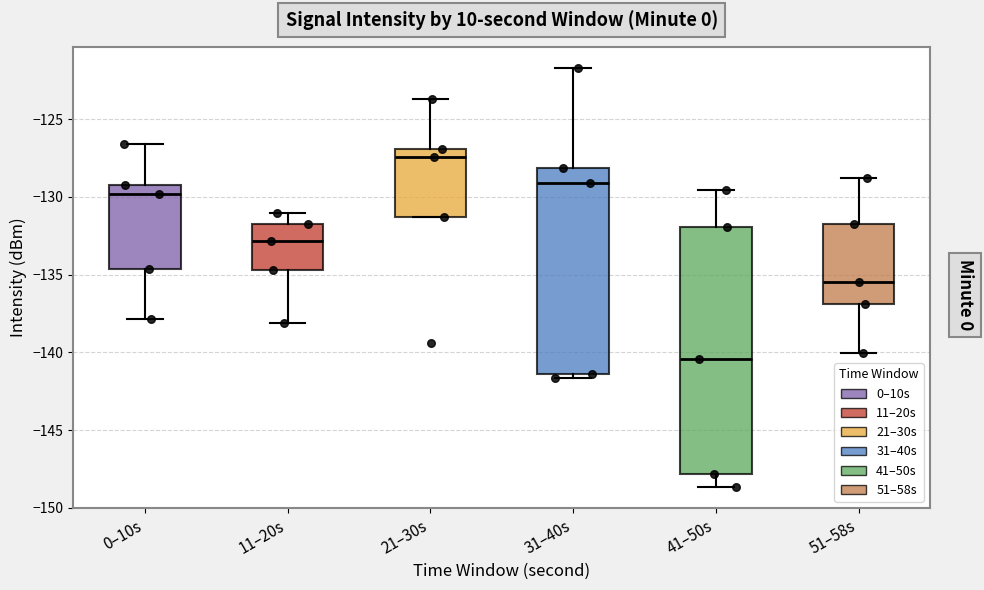

Where is the upper edge of the box for 21–30s on the y-axis? The values are not printed on the chart, so give them approximately, as read against the axis.

-127.0